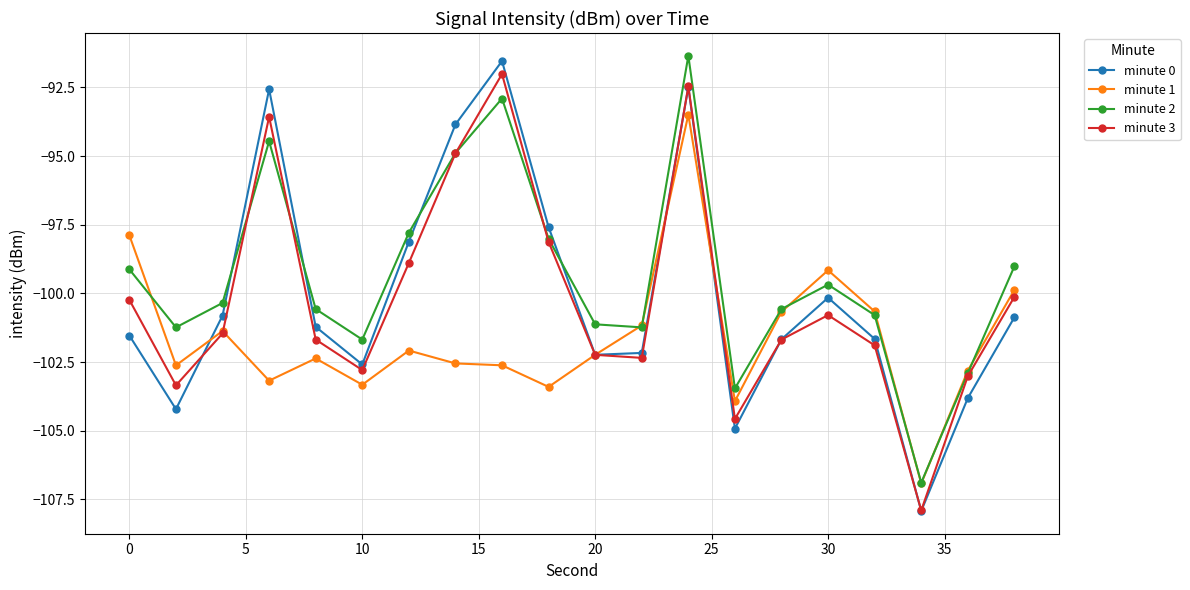

In minute 2, how many points are higher than both neighbors (excluding endpoints)?

4